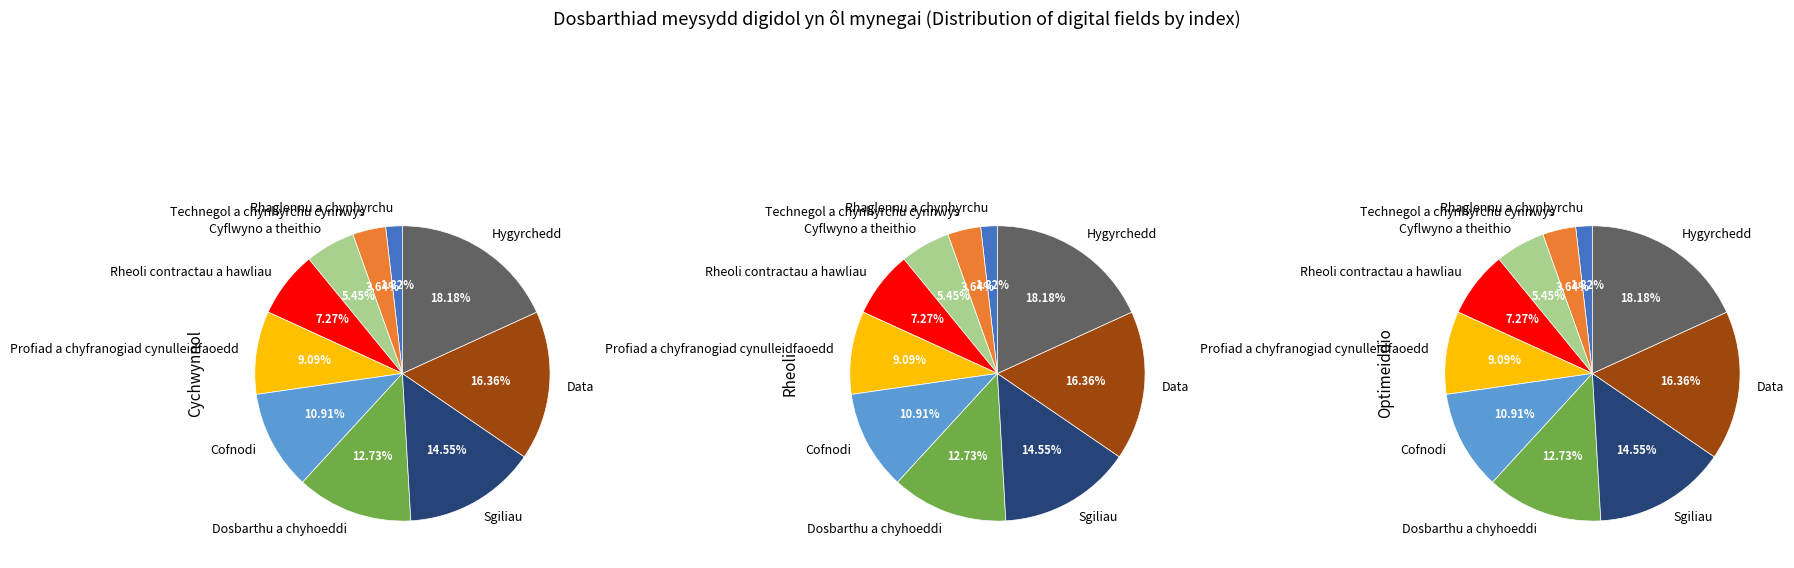

To the nearest percent, what portion does Technegol a chynhyrchu cynnwys represent?

4%